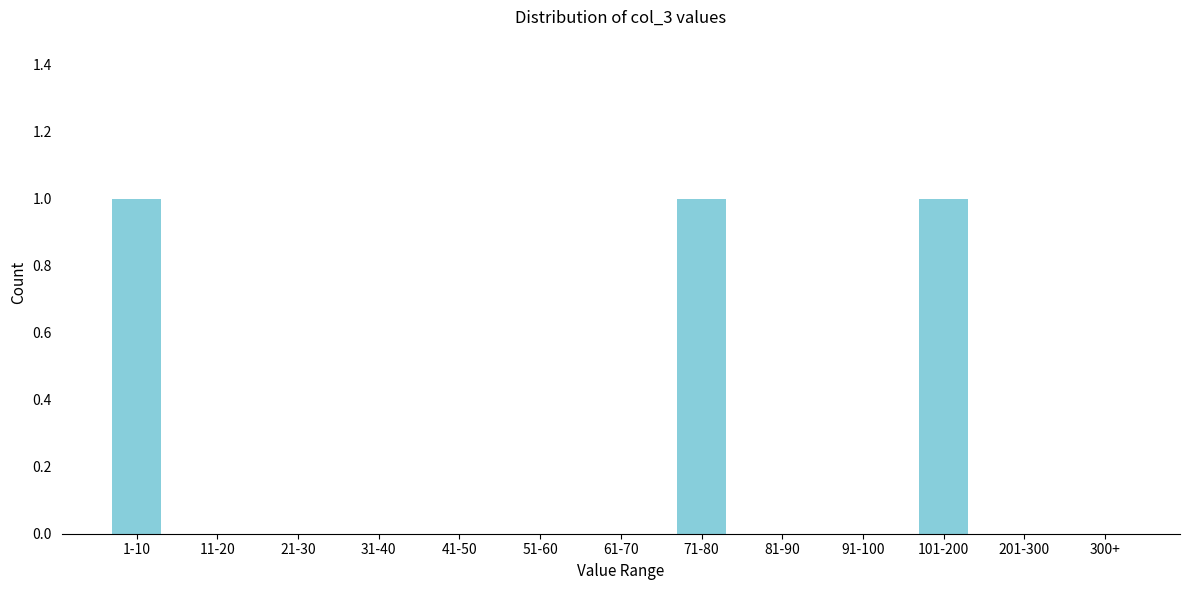

Reading left to right, transcribe all the data shown in this chart.

1-10=1	11-20=0	21-30=0	31-40=0	41-50=0	51-60=0	61-70=0	71-80=1	81-90=0	91-100=0	101-200=1	201-300=0	300+=0